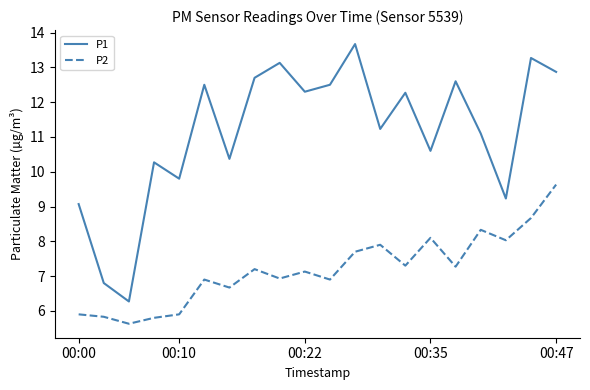

What is the lowest value of the P1 series?

6.3